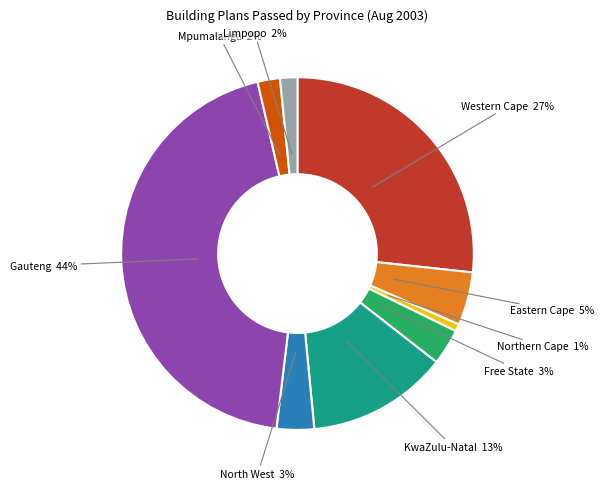

Is there any slice that represents more than half of the pie?

No